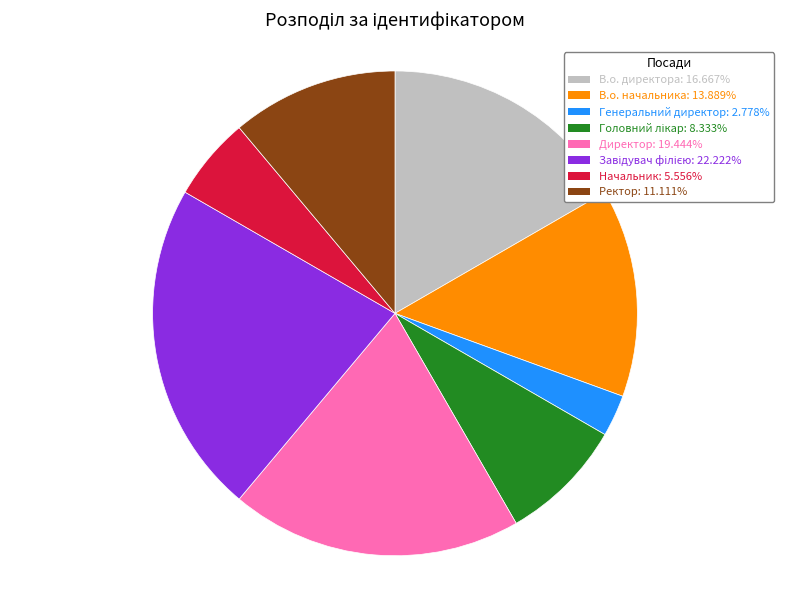

Combined, do Генеральний директор: 2.778% and Начальник: 5.556% account for over 50%?

No